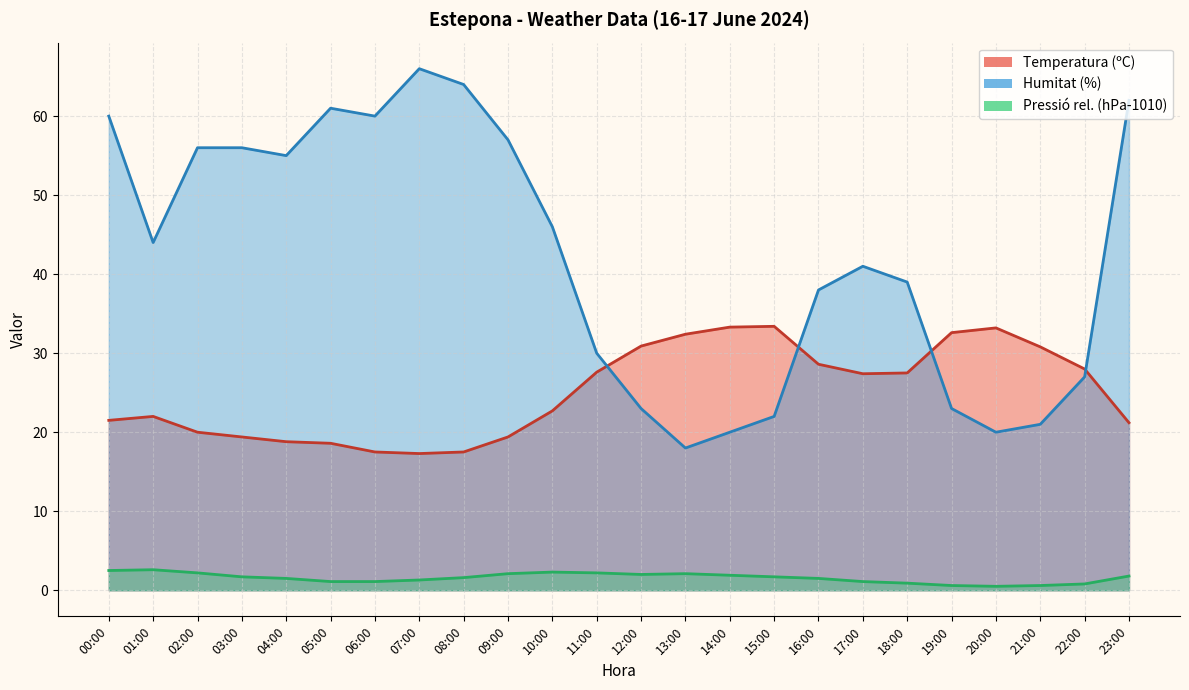

Between which two adjacent categories do Temperatura (ºC) and Humitat (%) first intersect?

11:00 and 12:00